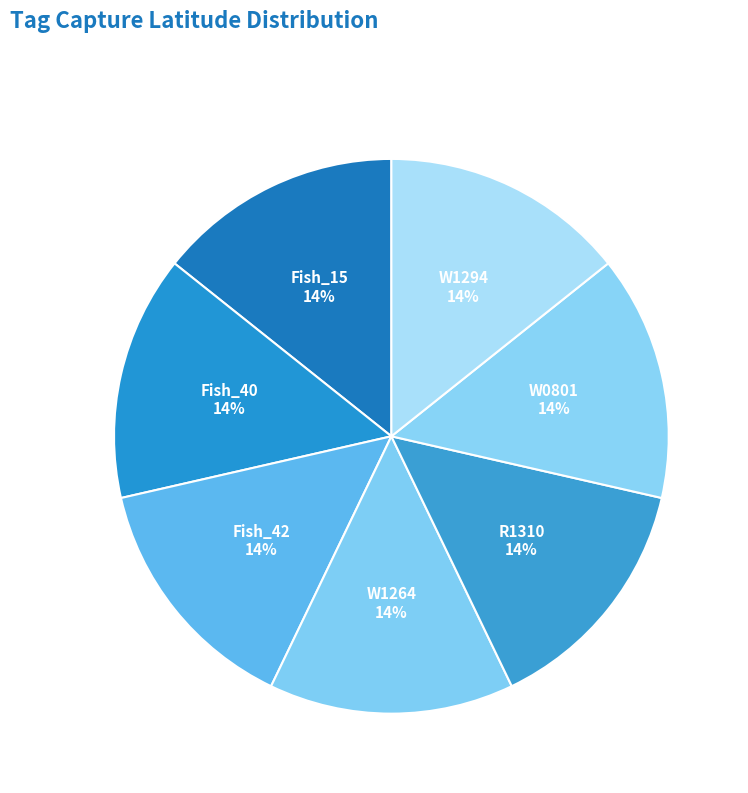

How many segments does this pie chart have?

7